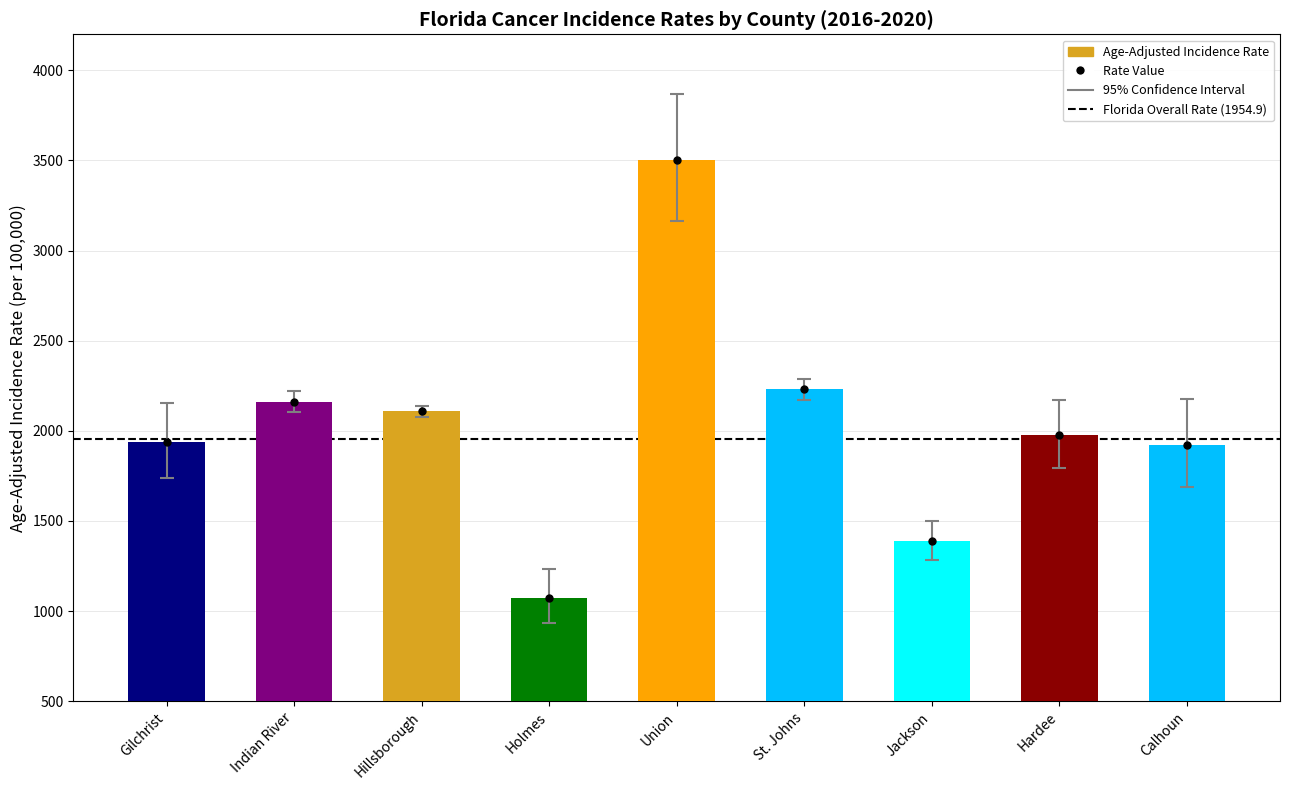

What is the total value across all series at Gilchrist?

3876.8